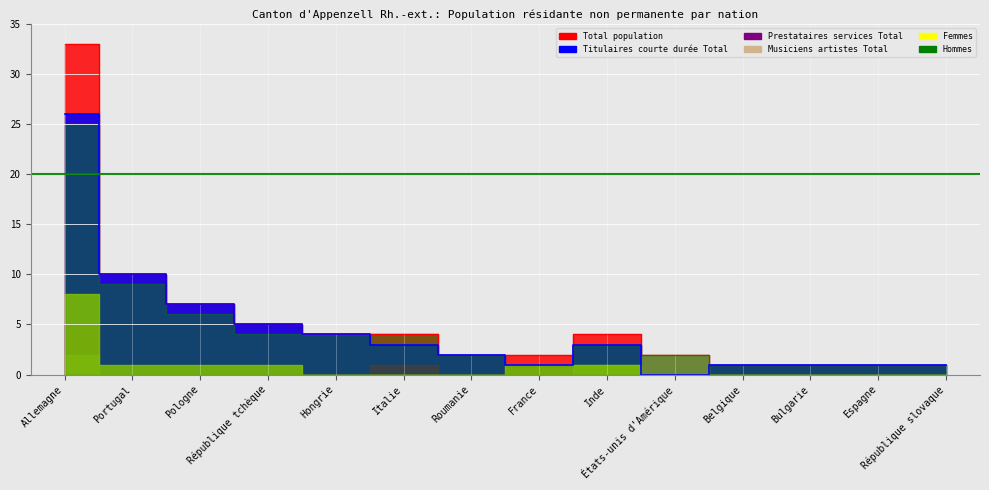

What is the difference between the Titulaires courte durée Total values at France and Roumanie?

1